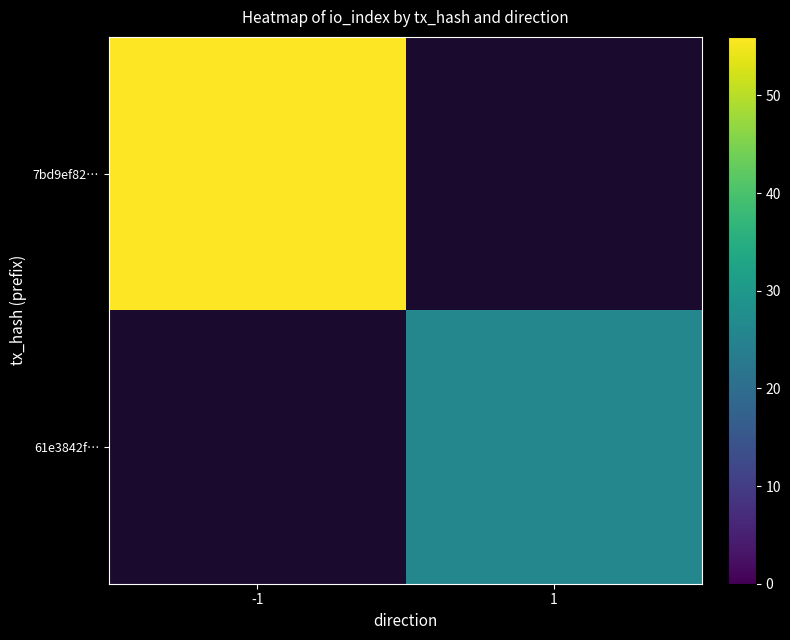

List the series in order of their peak value, highest first.

7bd9ef82…, 61e3842f…